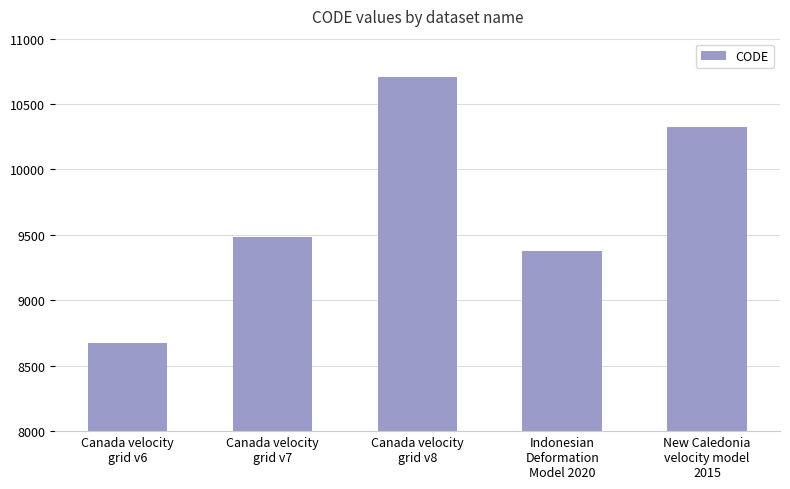

Approximately how many times larger is the value at New Caledonia
velocity model
2015 compared to Canada velocity
grid v8?

1.0